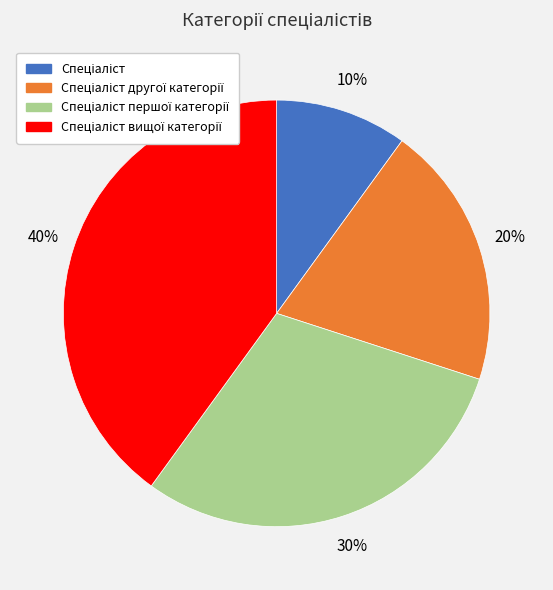

Is there any slice that represents more than half of the pie?

No